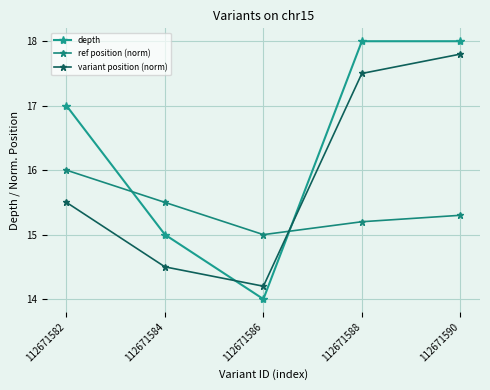

True or false: variant position (norm) has a value of 14.5 at 112671584.

True